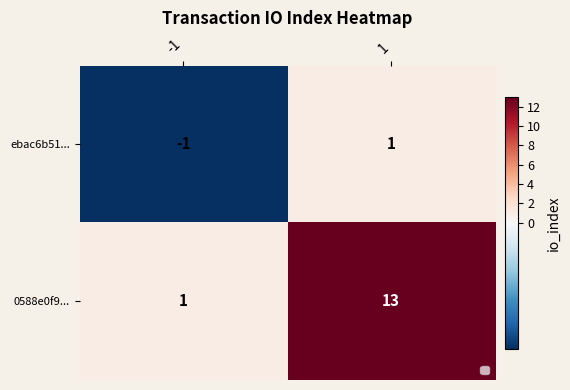

The ebac6b51... series shows 1 at 1. True or false?

True